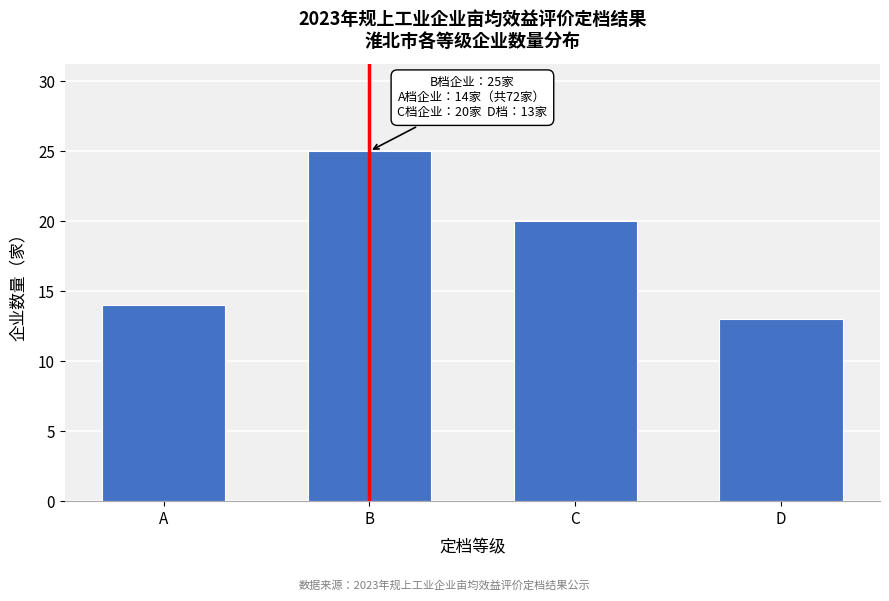

Reading left to right, what are all the values shown in this chart?

14	25	20	13